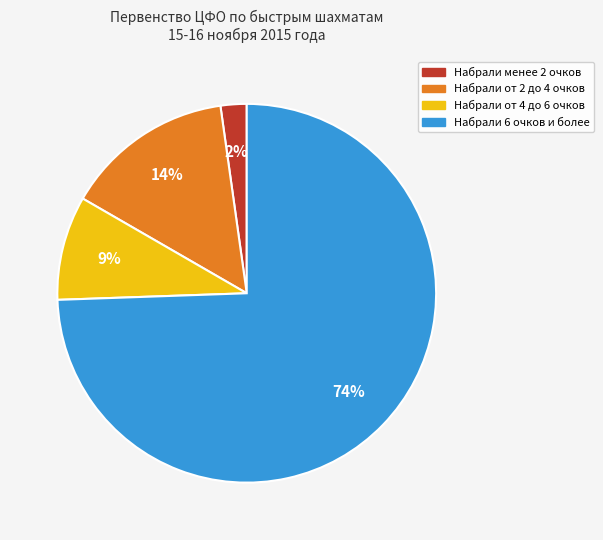

Does any single category account for the majority?

Yes